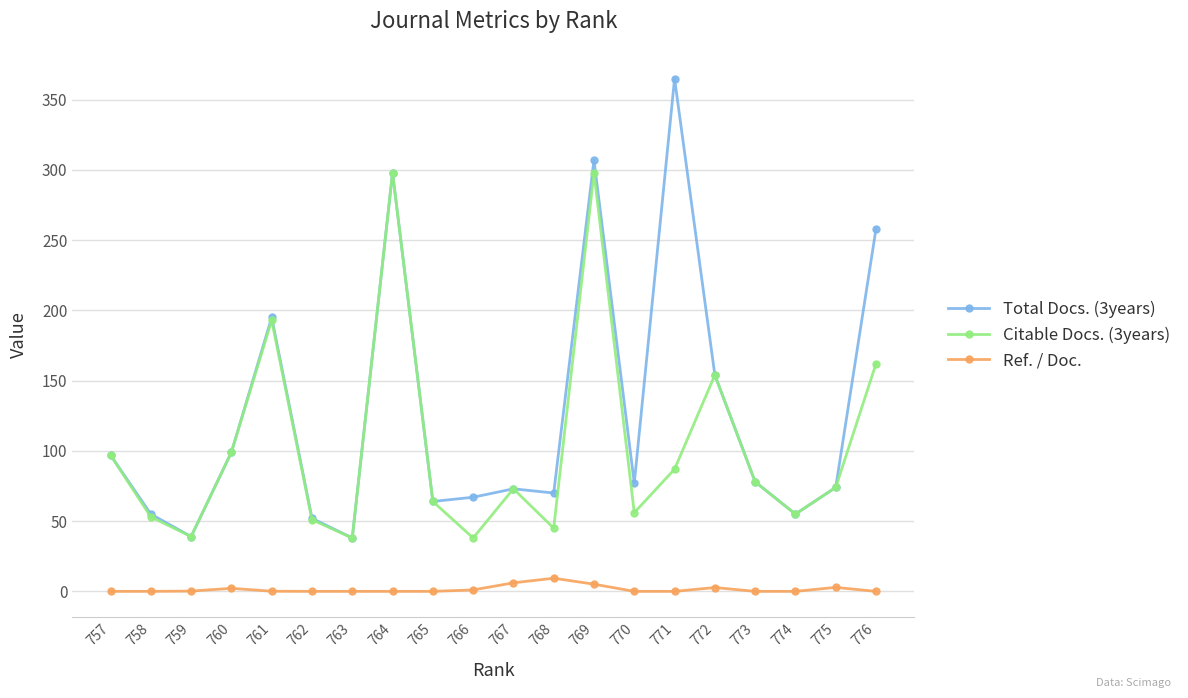

Rank the series by their maximum value, from lowest to highest.

Ref. / Doc., Citable Docs. (3years), Total Docs. (3years)